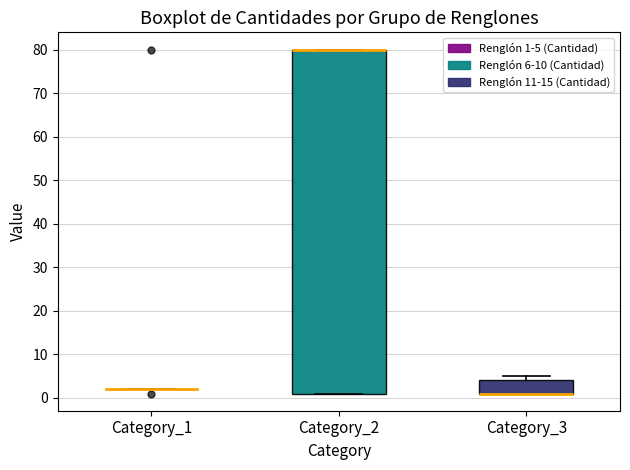

Where is the upper edge of the box for Category_3 on the y-axis? The values are not printed on the chart, so give them approximately, as read against the axis.

4